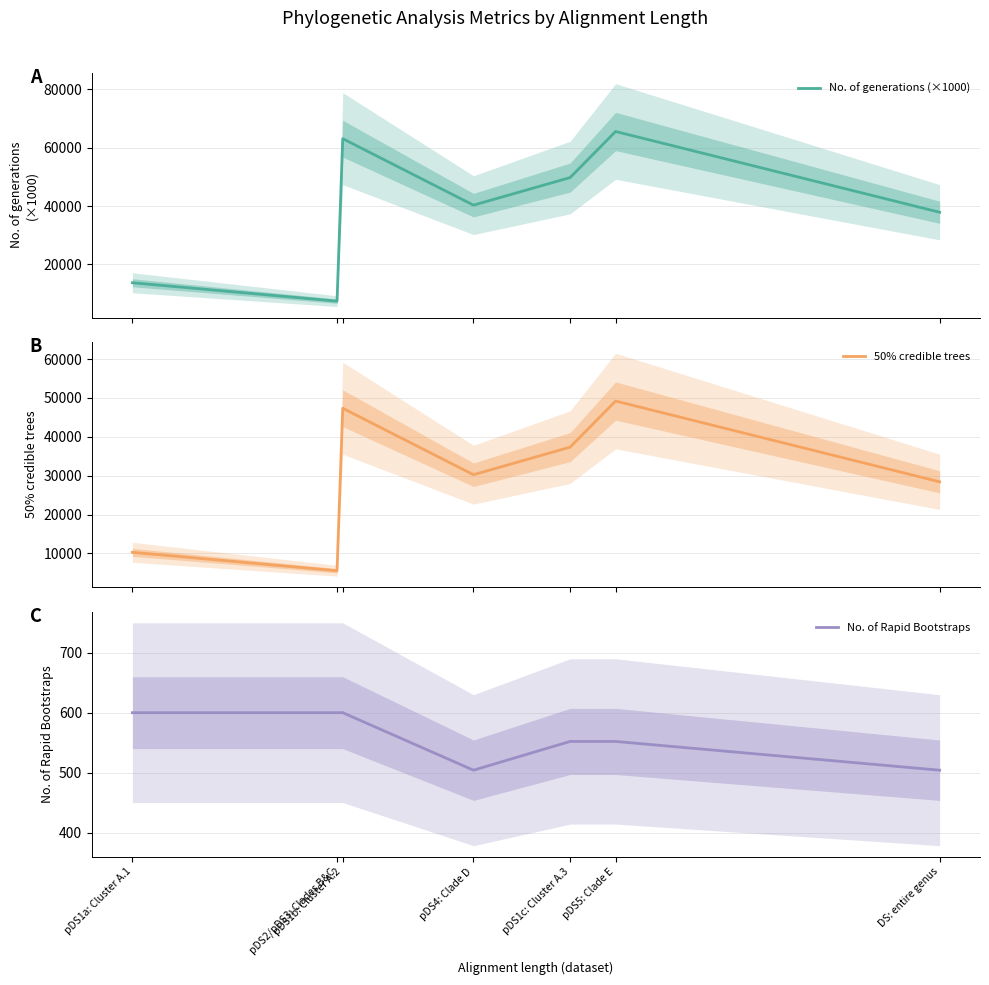

Between pDS1a: Cluster A.1 and pDS1b: Cluster A.2, which is larger?

pDS1b: Cluster A.2